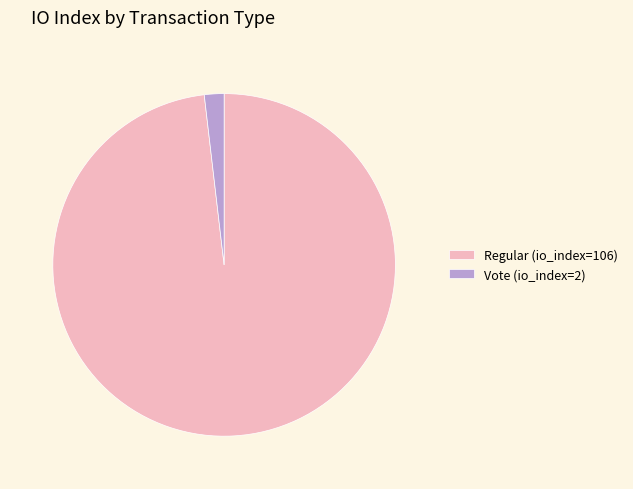

Does Vote (io_index=2) represent more than half of the total?

No